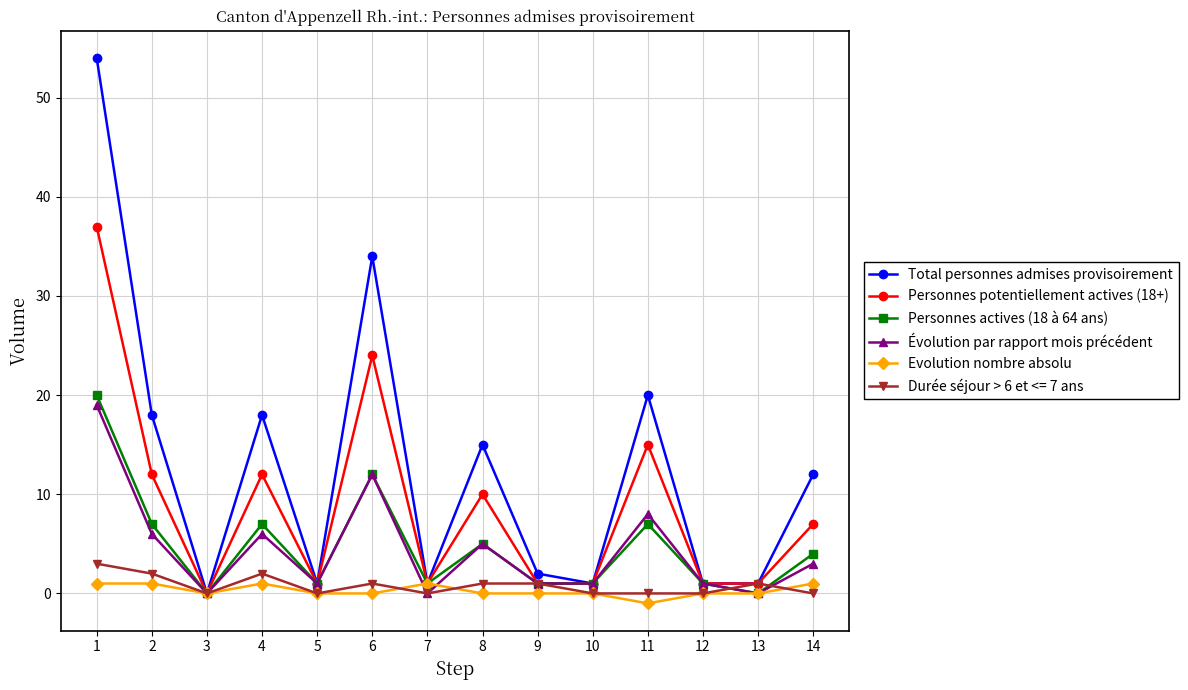

List the series in order of their peak value, highest first.

Total personnes admises provisoirement, Personnes potentiellement actives (18+), Personnes actives (18 à 64 ans), Évolution par rapport mois précédent, Durée séjour > 6 et <= 7 ans, Evolution nombre absolu